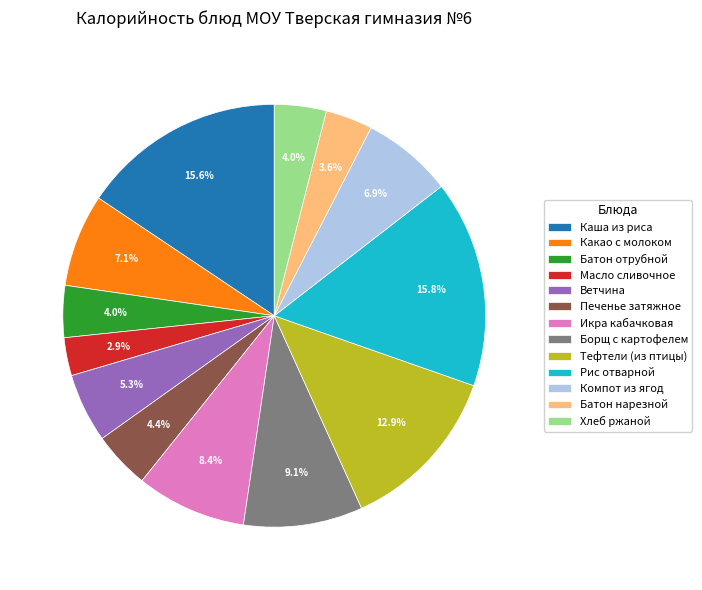

Is Тефтели (из птицы) the majority of the pie?

No